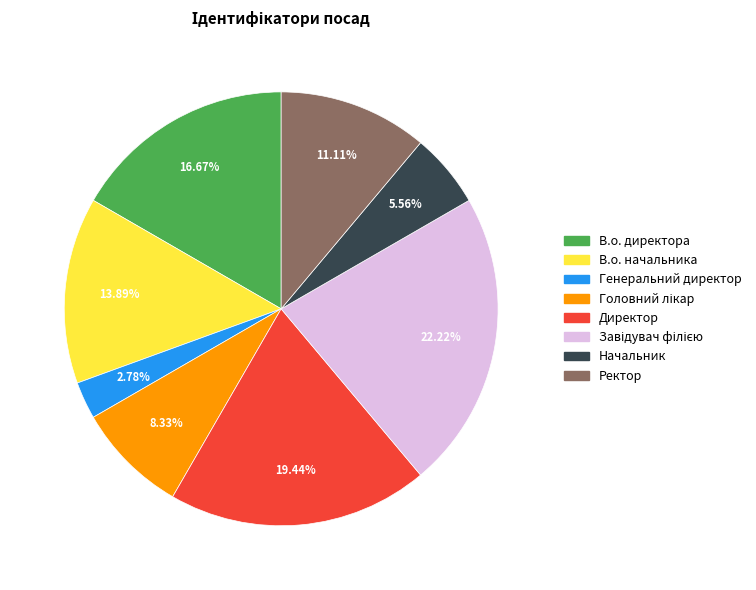

To the nearest percent, what portion does Начальник represent?

6%